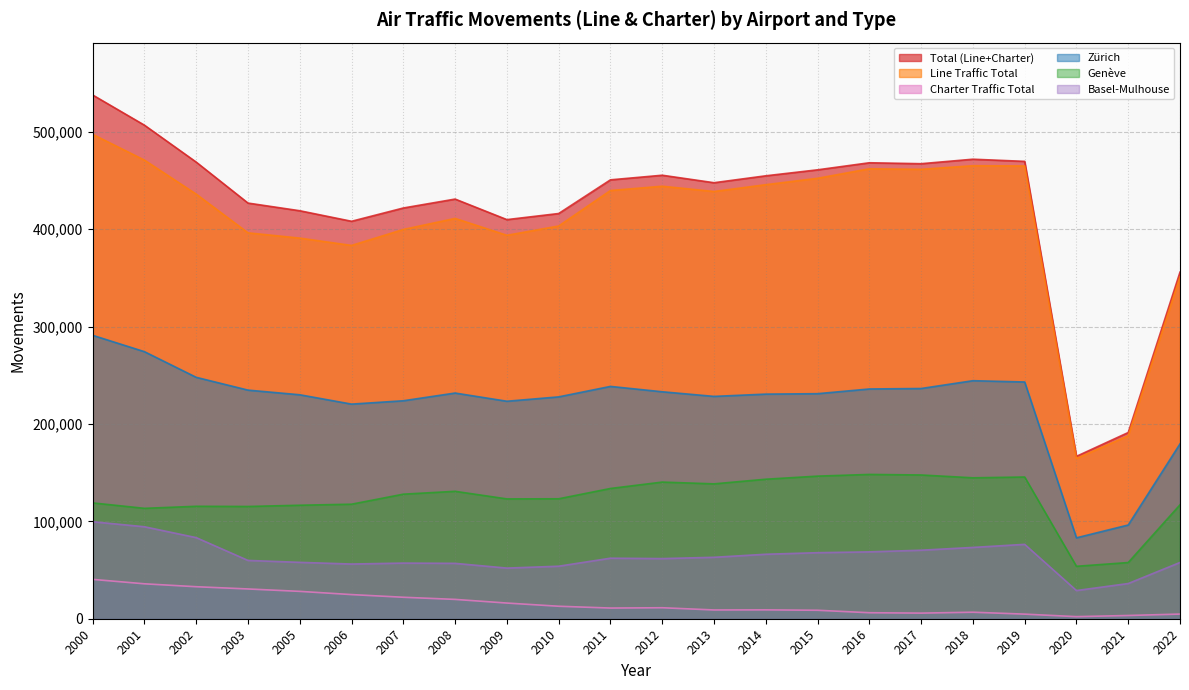

How many lines are shown in the chart?

6